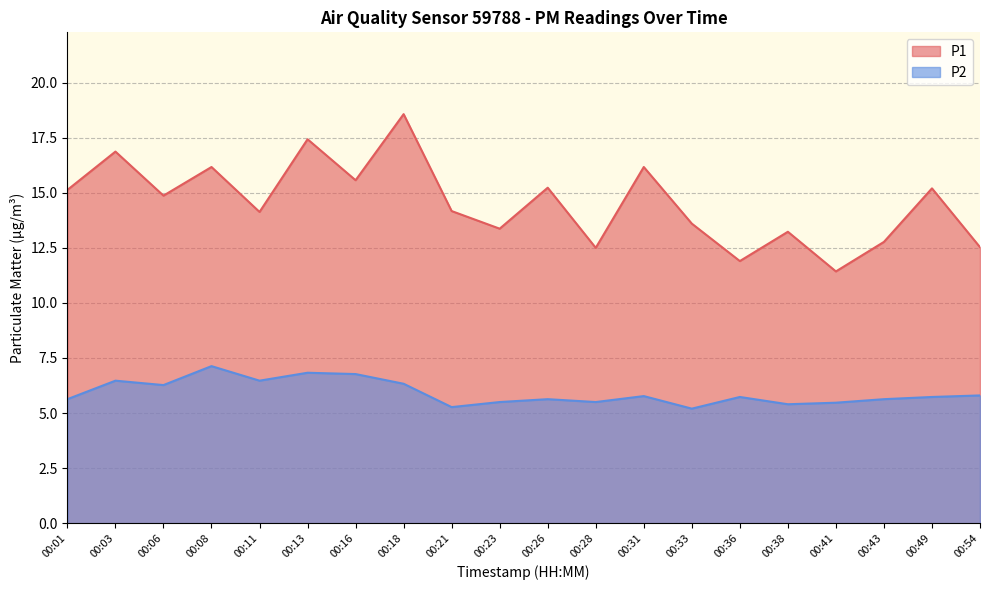

Is it true that P2 equals 3.9 at 00:16?

False